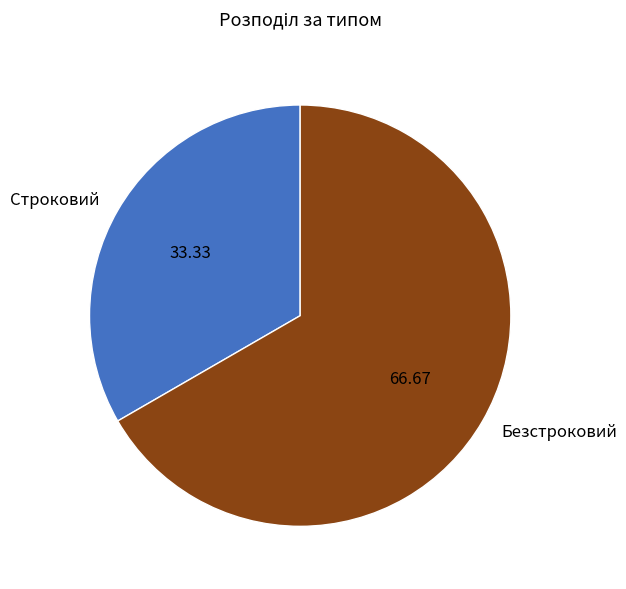

Rank the categories by value from lowest to highest.

Строковий, Безстроковий